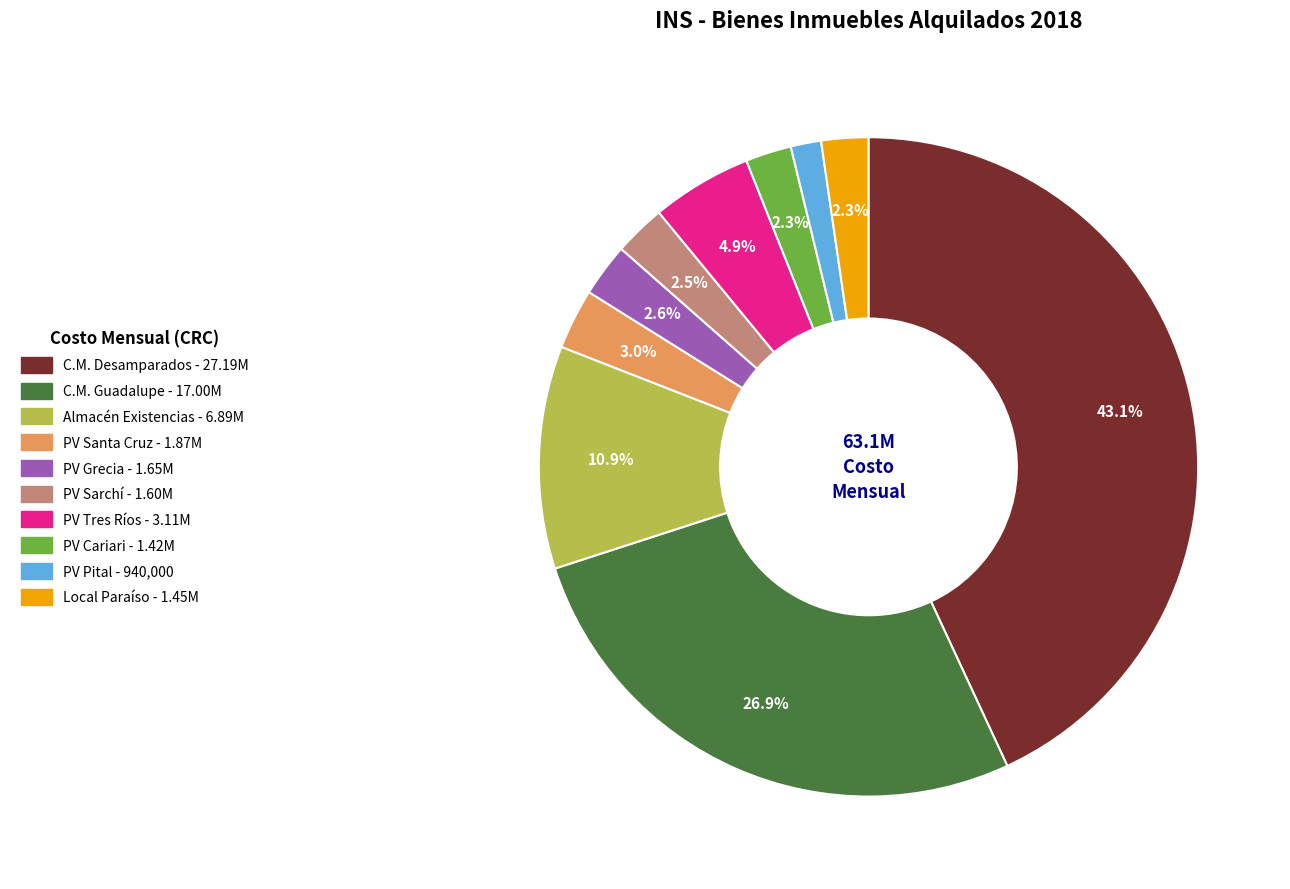

To the nearest percent, what is the average slice percentage?

10%